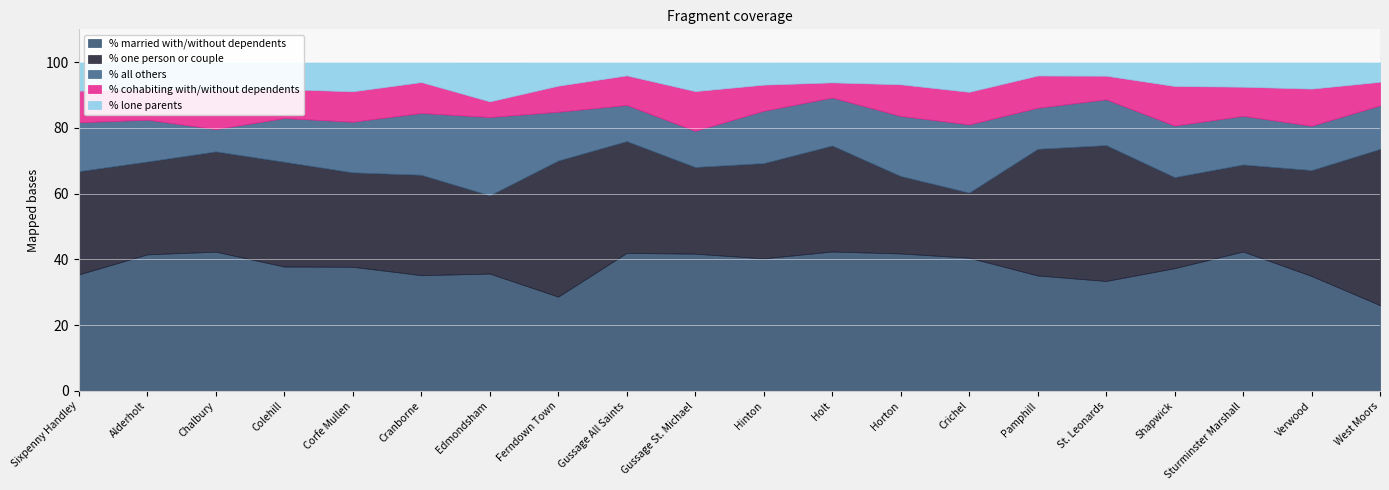

What is the smallest value displayed?

4.0